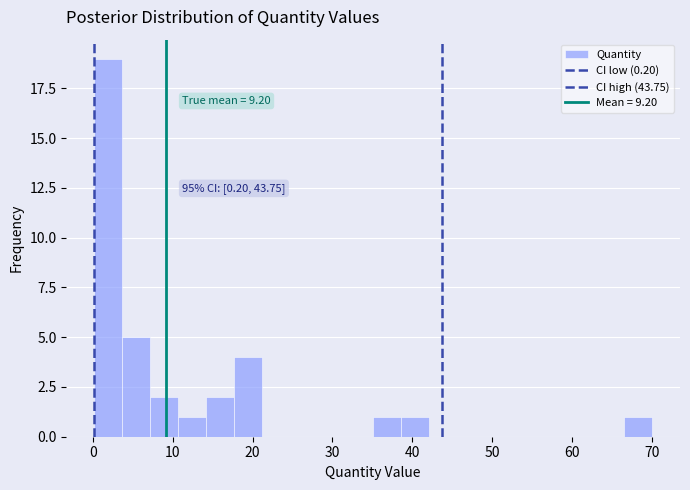

Read against the x-axis, roughly where is the centre of the tallest bar?

2